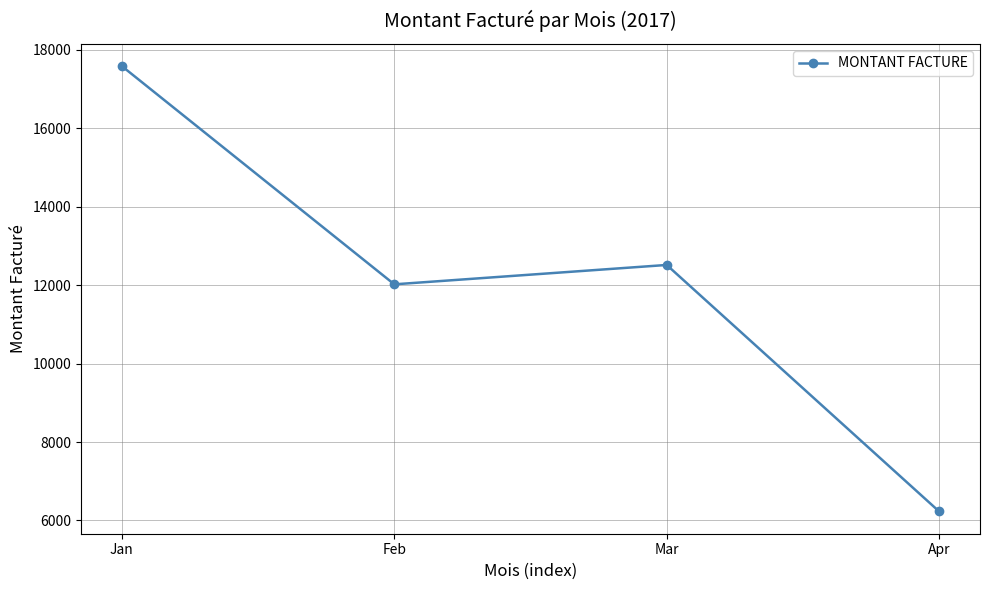

List the labels in order of value, largest first.

Jan, Mar, Feb, Apr